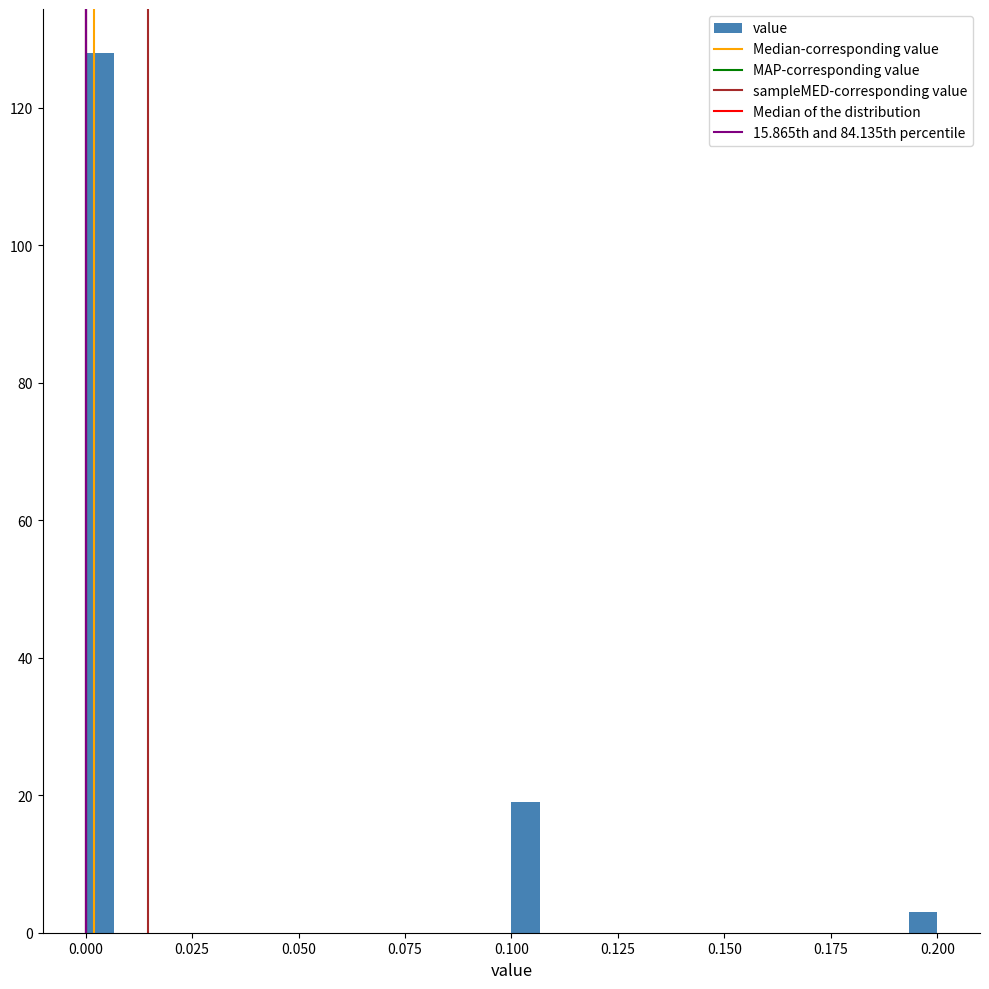

Around what value on the x-axis is the tallest bar? Give the approximate position of its centre, as read against the axis.

0.005